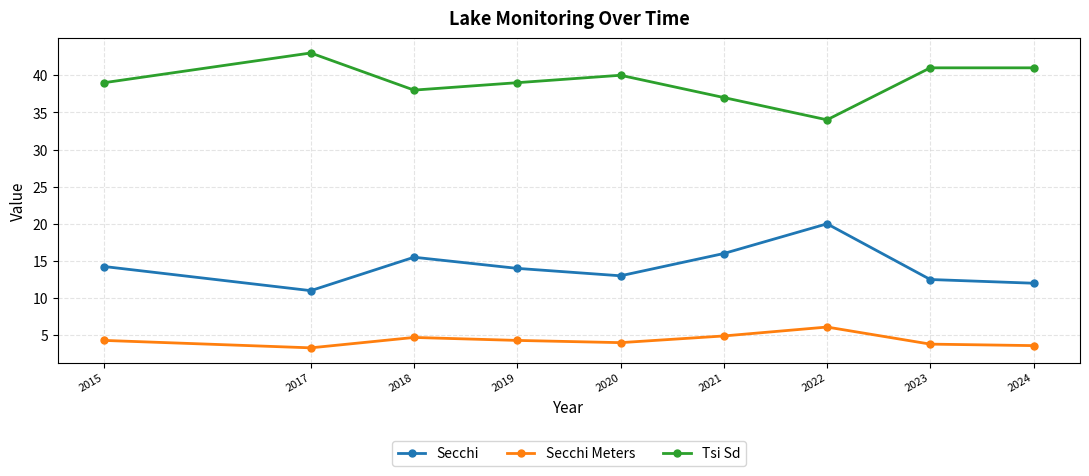

How many lines are shown in the chart?

3